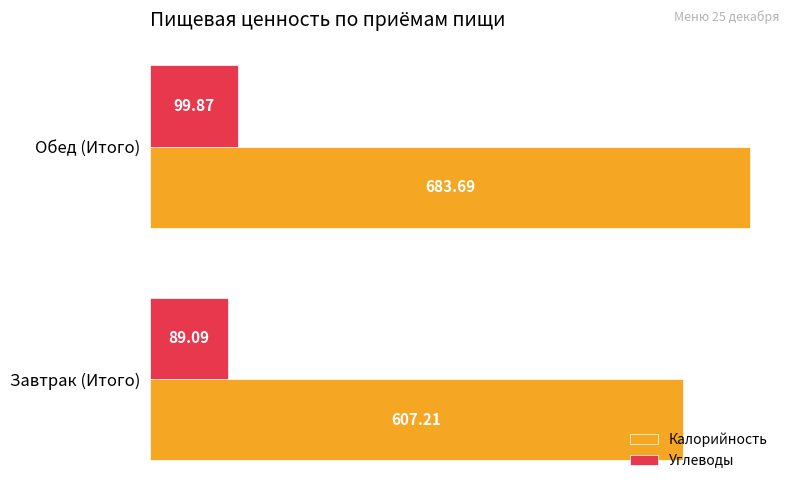

Which series has the widest spread of values?

Калорийность